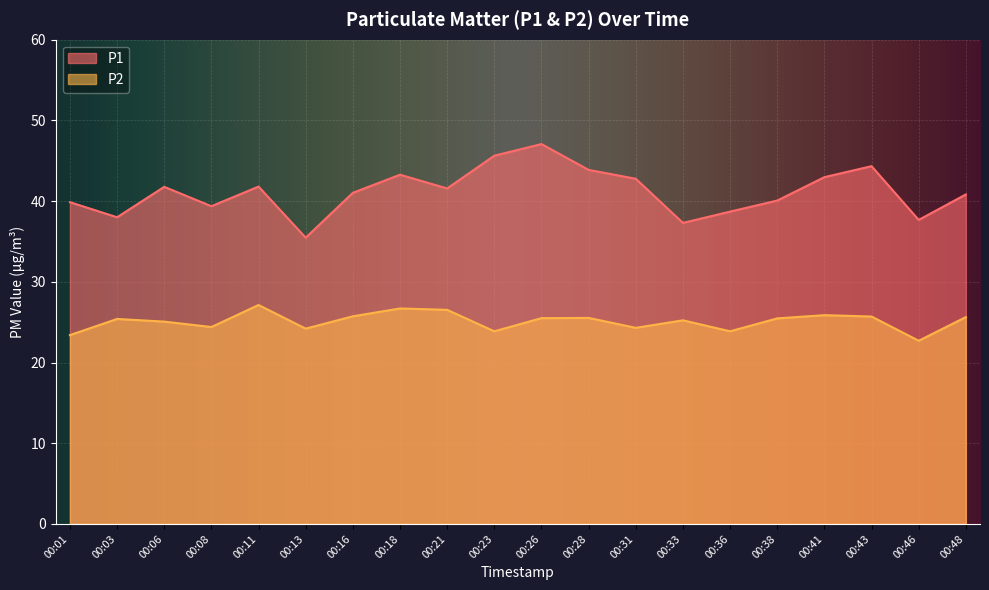

Which has a higher value, 00:26 or 00:43?

00:26